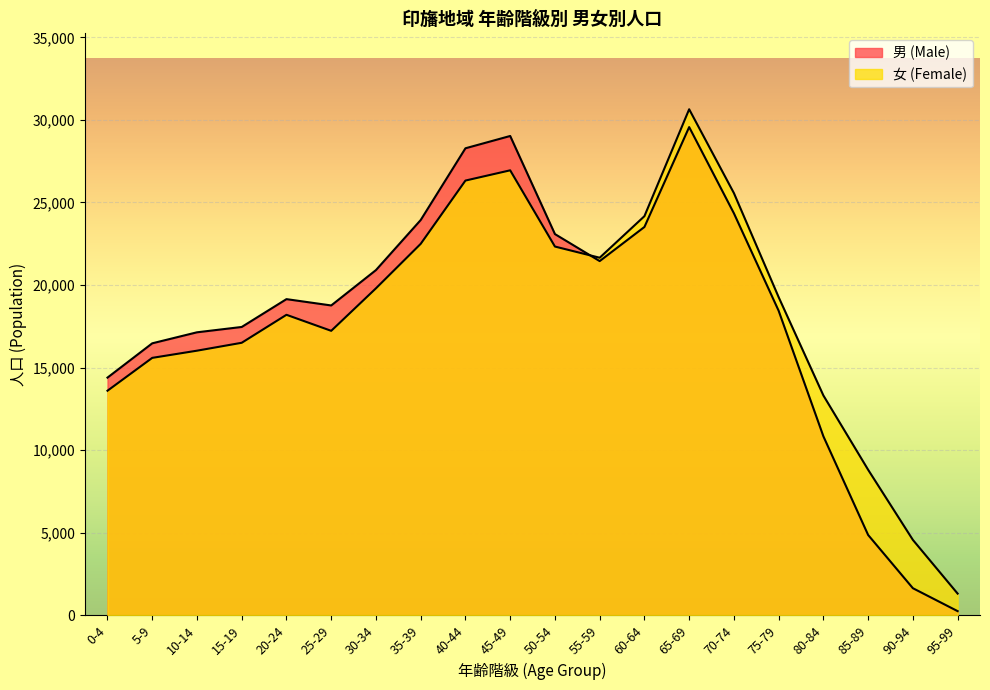

Which category has the lowest value in the 女 (Female) series?

95-99